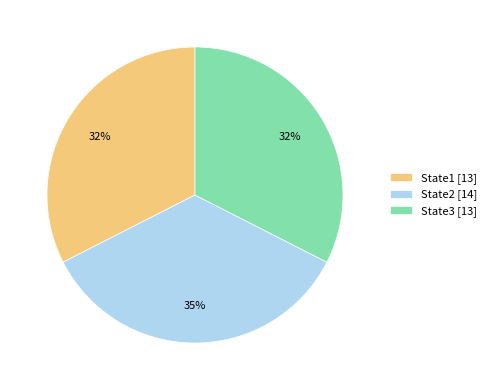

To the nearest percent, what is the average slice percentage?

33%